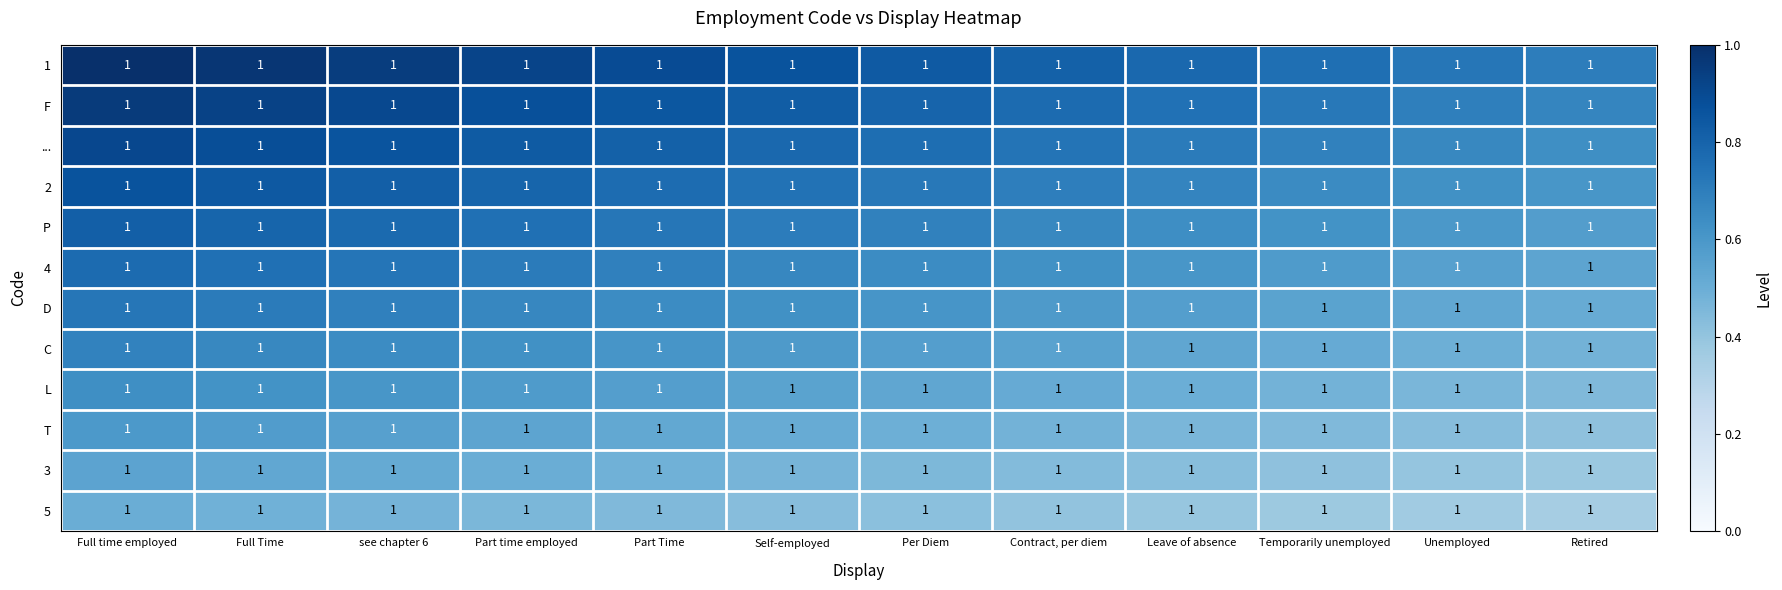

Count the L values in the range 0 to 1.

12